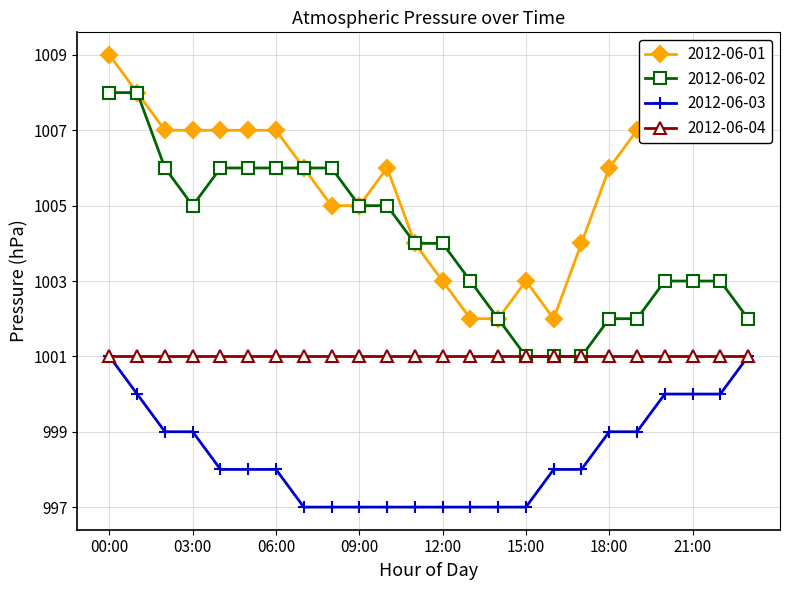

How many interior local valleys does the 2012-06-01 series have?

1